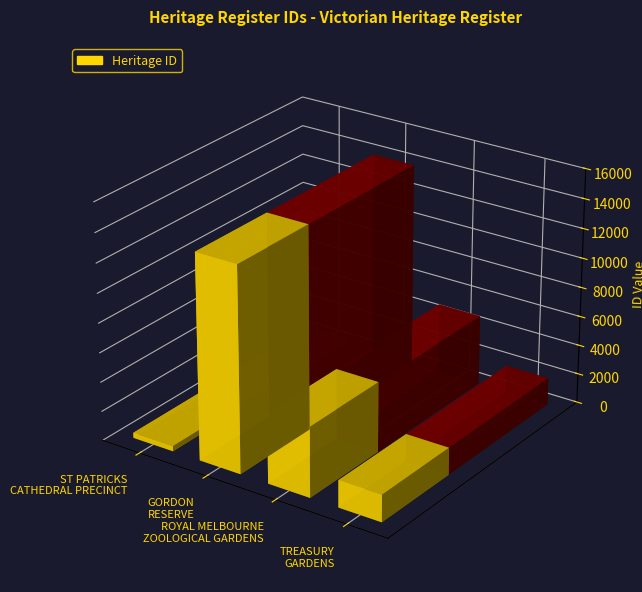

What is the sum of the values at ROYAL MELBOURNE
ZOOLOGICAL GARDENS and TREASURY
GARDENS?

6623